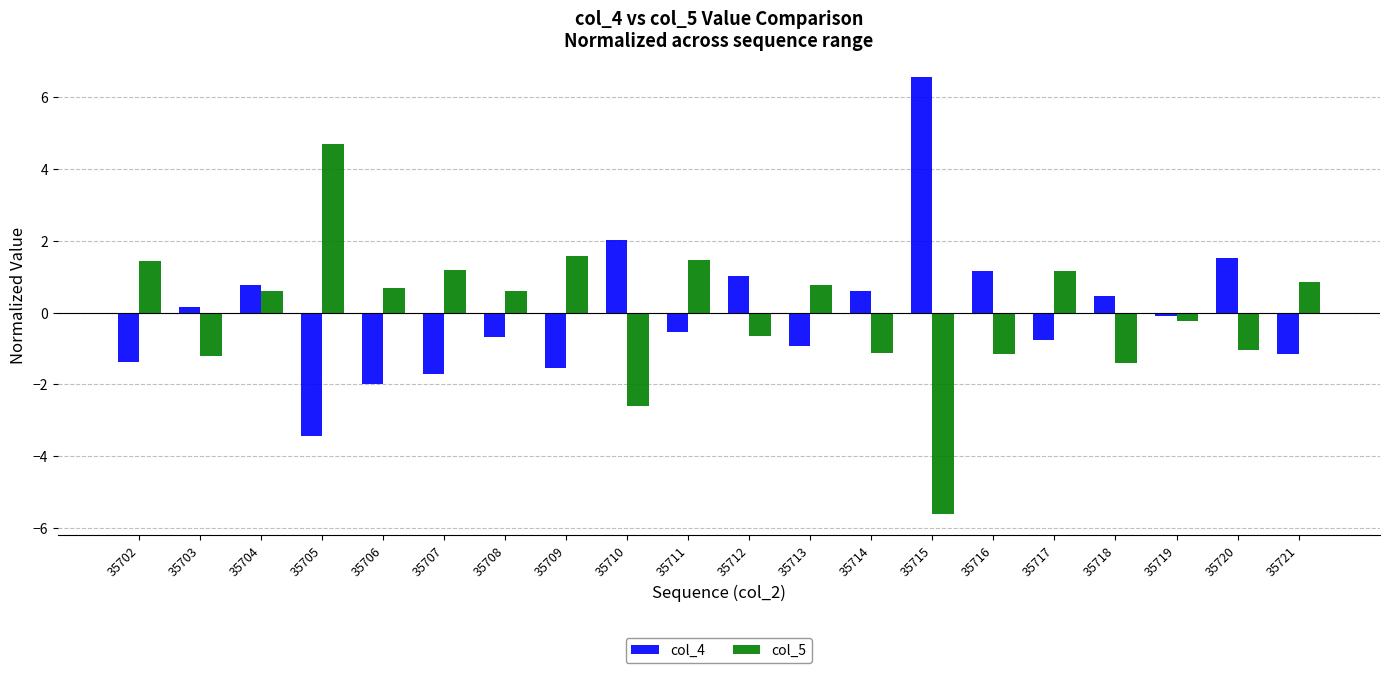

The value of col_5 at 35717 is 1.2. True or false?

True